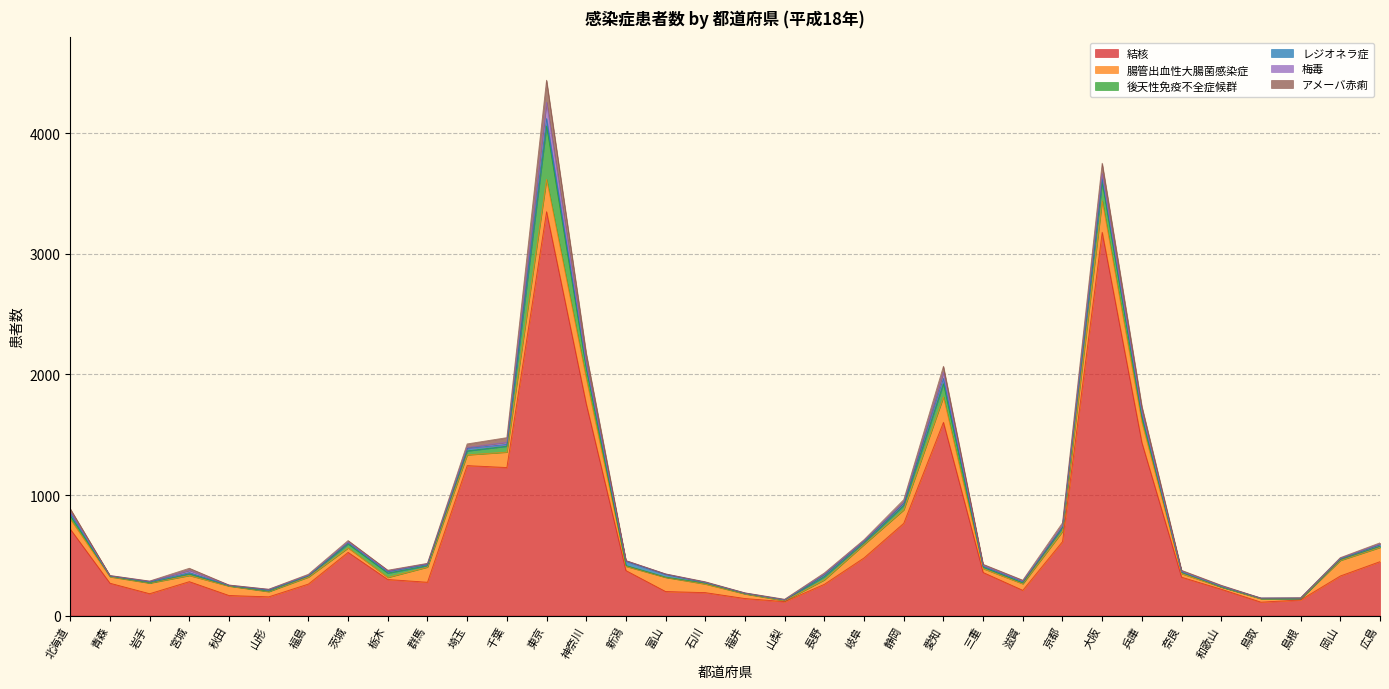

True or false: レジオネラ症 and 結核 cross at least once.

False